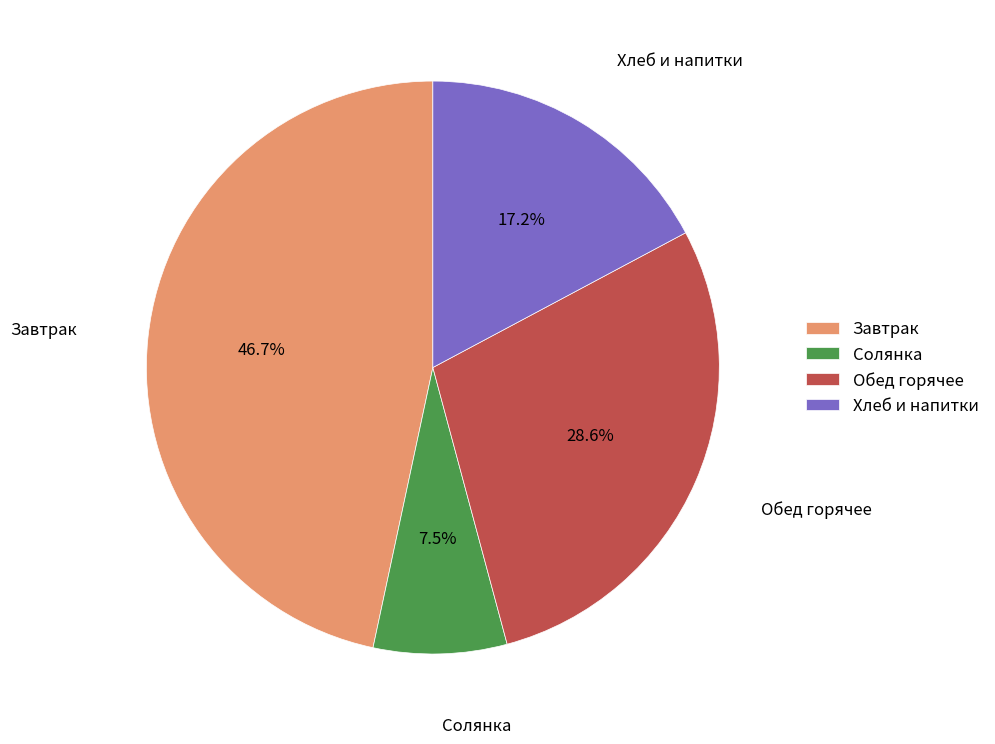

Is Обед горячее the majority of the pie?

No